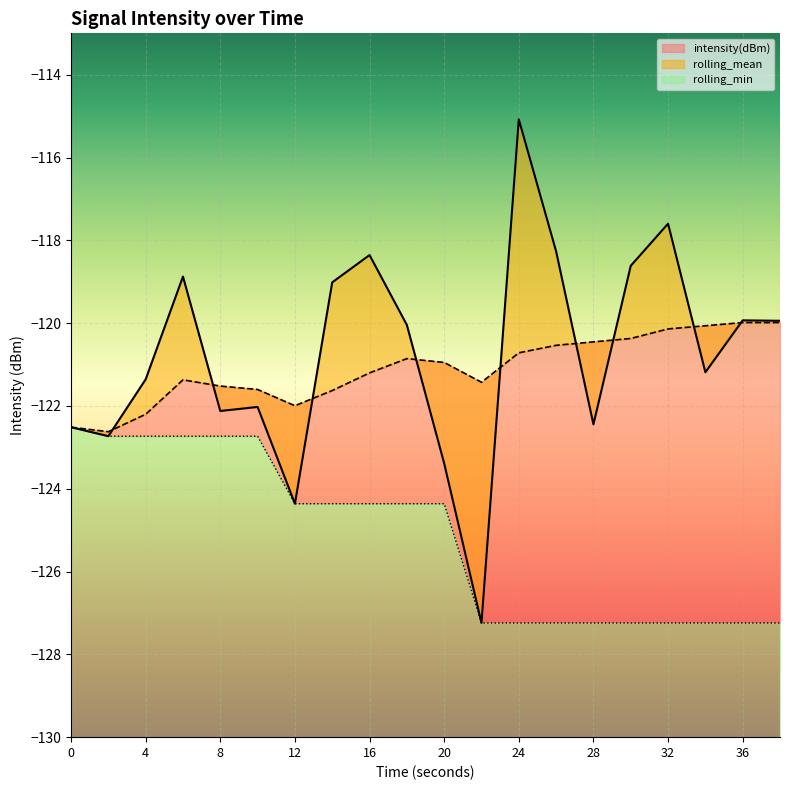

What are all the series names shown in the legend?

intensity(dBm), rolling_mean, rolling_min